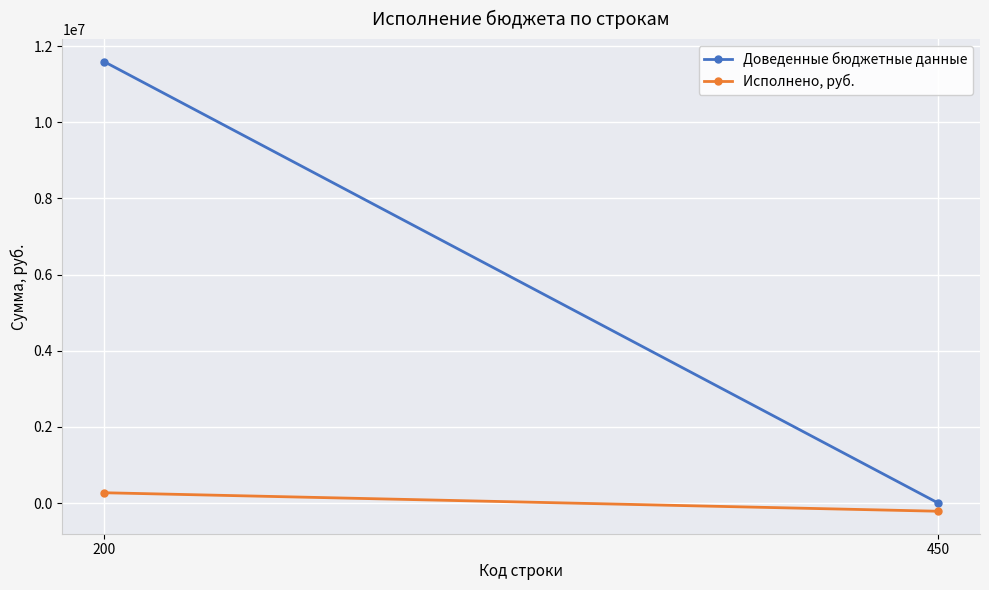

Which series changed the most between 200 and 450?

Доведенные бюджетные данные